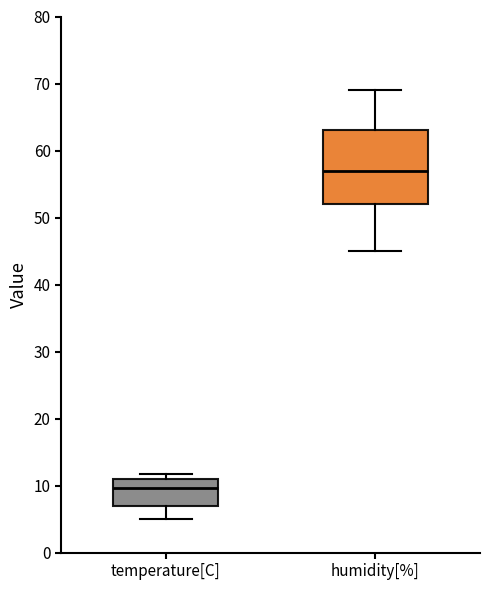

Reading left to right, read every box against the y-axis: the position of its median line, the range the box covers, and the ends of its whiskers. The values are not printed on the chart, so give them approximately, as read against the axis.

temperature[C]: median 10, box 7 to 11, whiskers 5 to 12
humidity[%]: median 57, box 52 to 63, whiskers 45 to 69